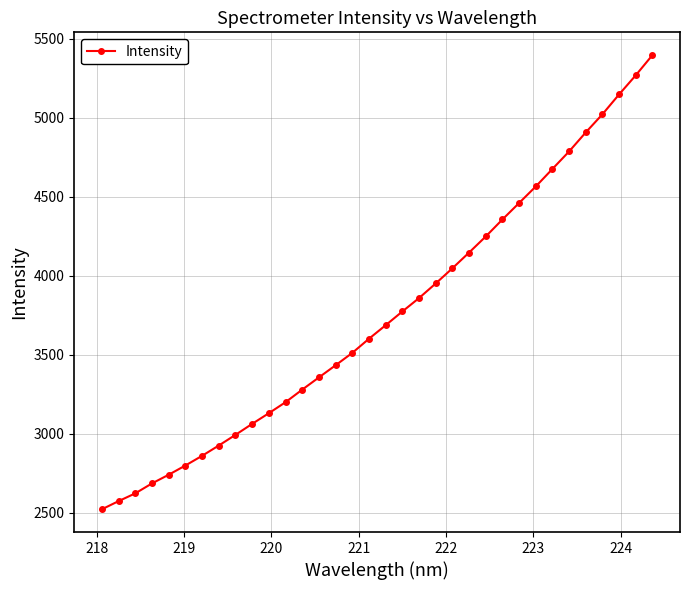

How many values are below 3687?

17